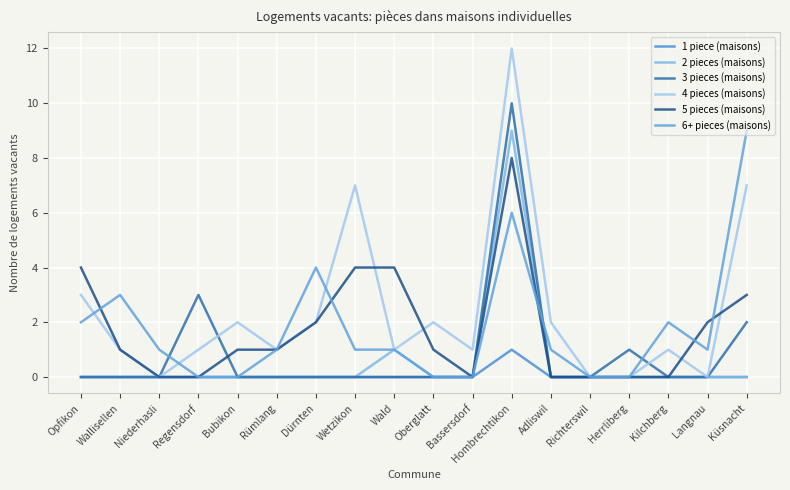

What is the difference between the maximum and minimum values in the 3 pieces (maisons) series?

10